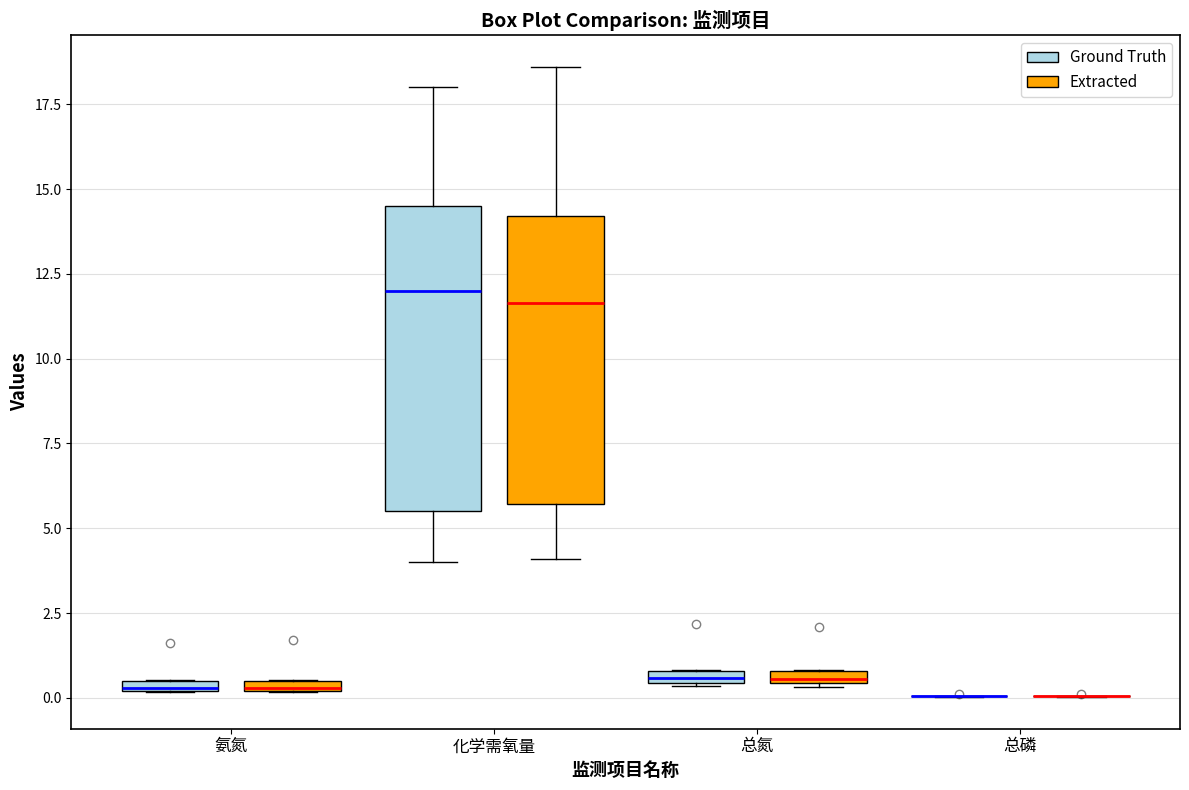

Where does the upper whisker of the box for 化学需氧量 (Ground Truth) end on the y-axis? The values are not printed on the chart, so give them approximately, as read against the axis.

18.0